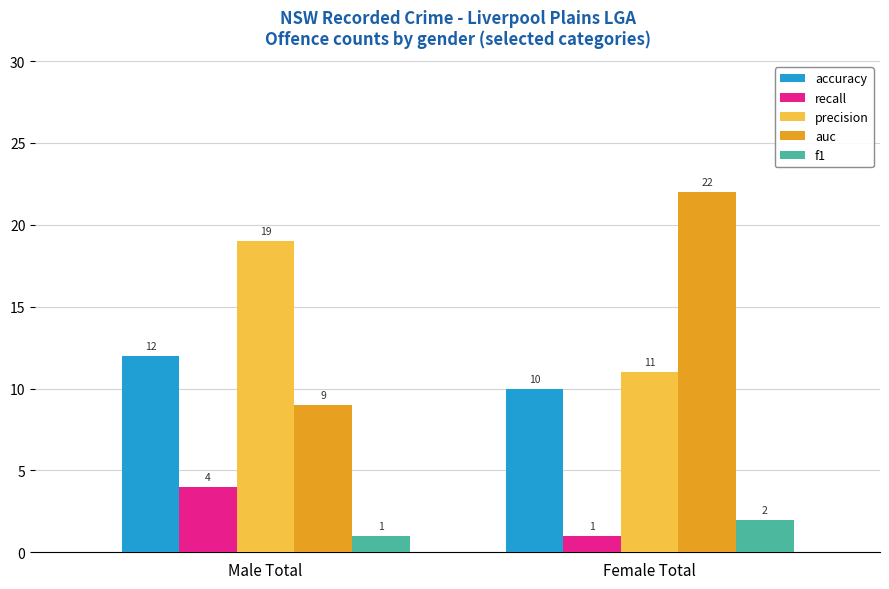

Which category has the highest value in the auc series?

Female Total